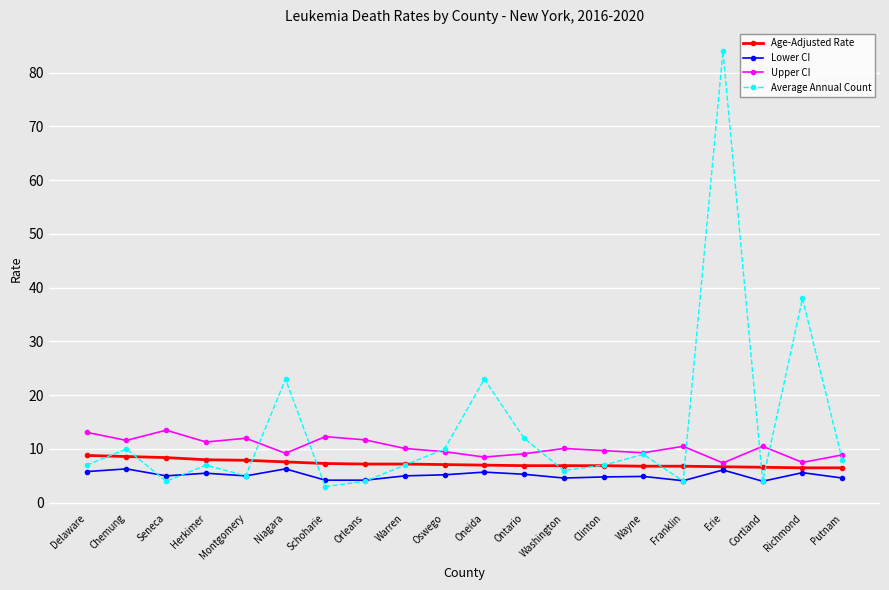

True or false: Average Annual Count has more than 0 points higher than both neighbors.

True